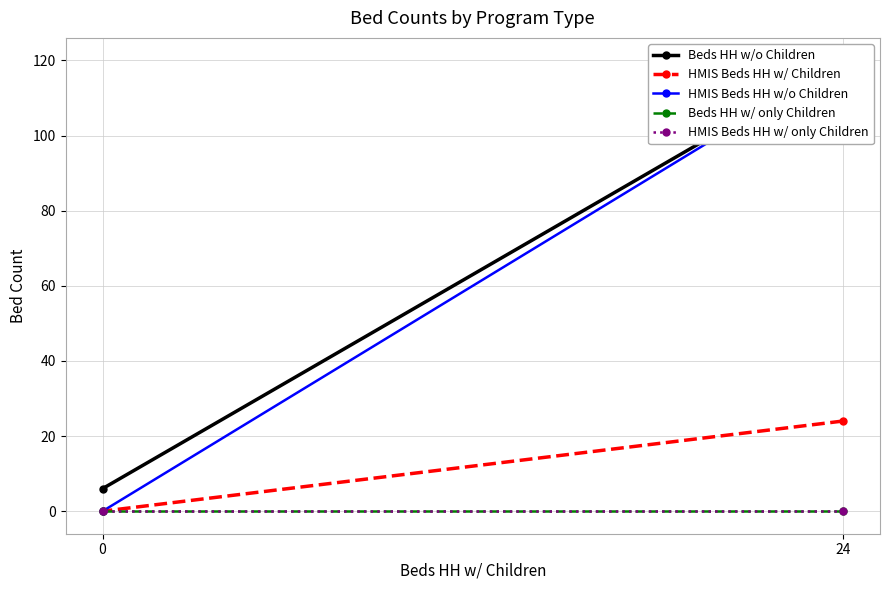

At which category is the sum across all series the highest?

24